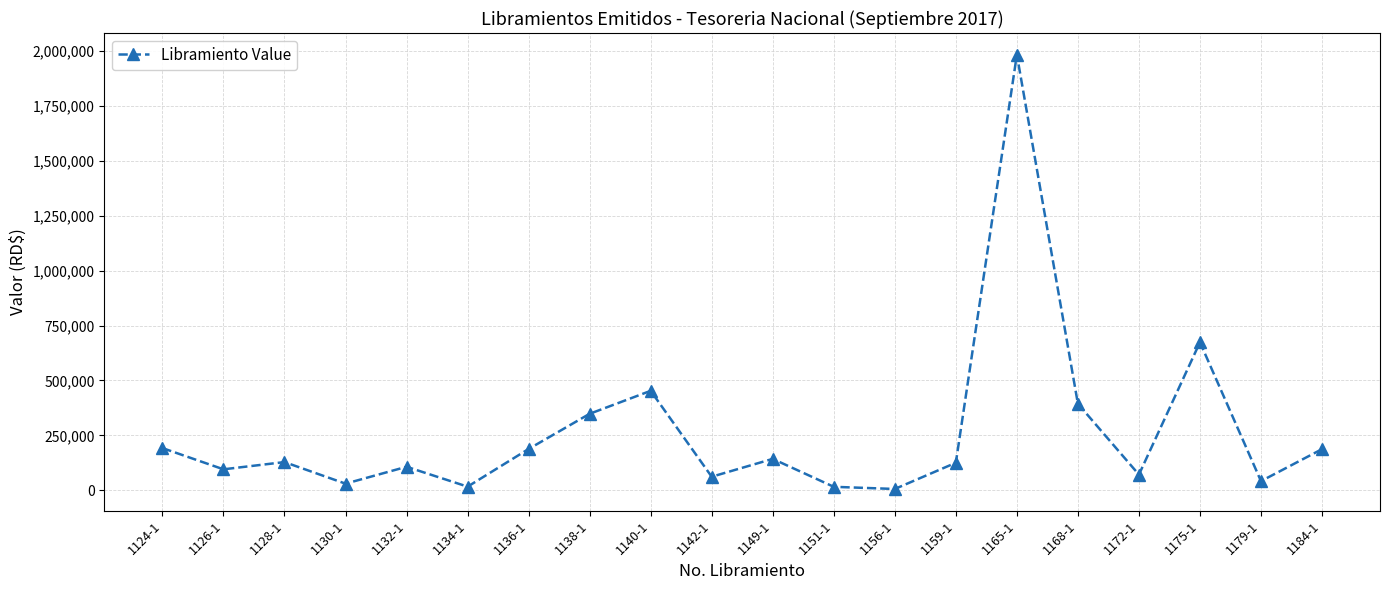

Does the chart have visible grid lines?

Yes